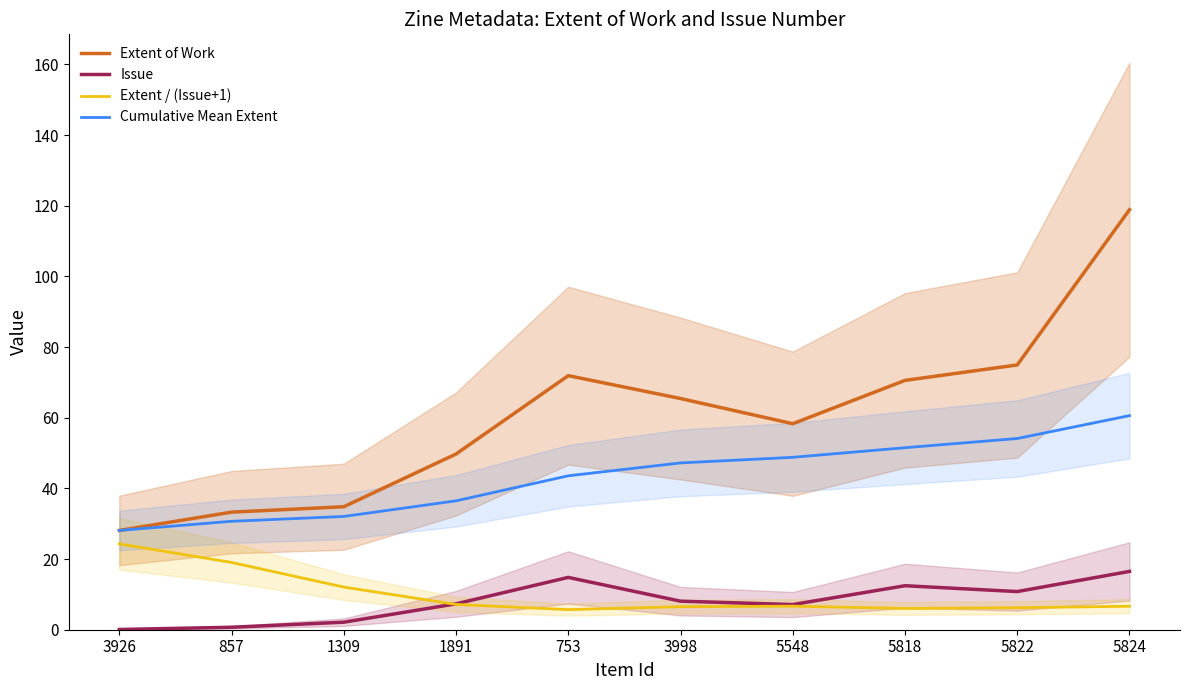

Which series has the widest spread of values?

Extent of Work